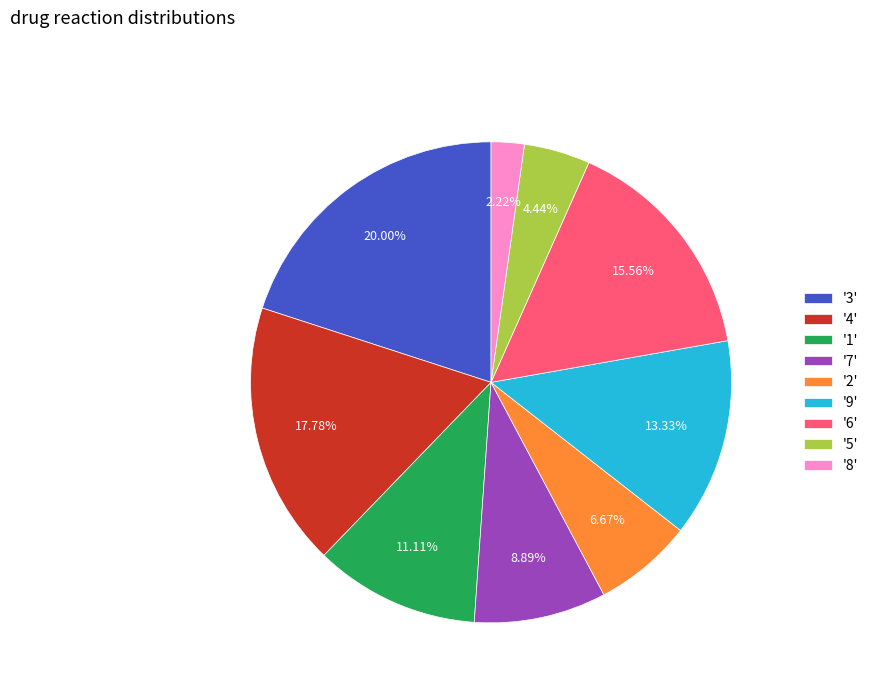

Is the sum of '6' and '7' greater than half?

No